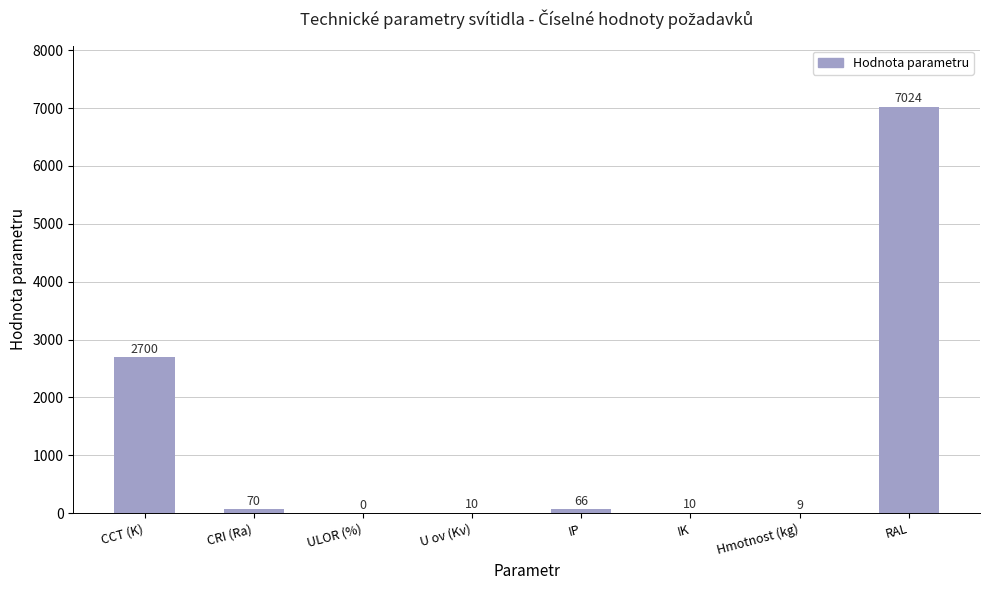

How many categories are shown in the chart?

8